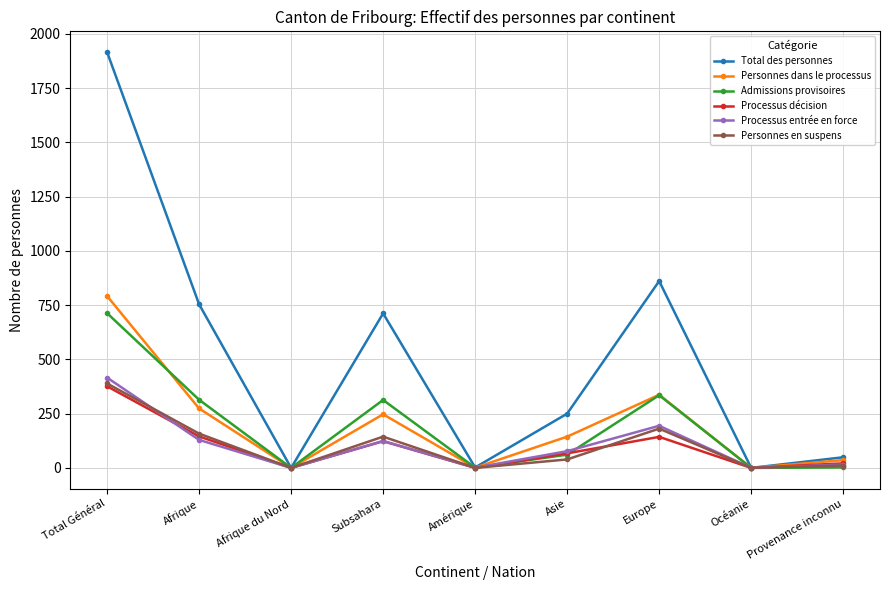

True or false: Processus entrée en force has more than 2 points higher than both neighbors.

False